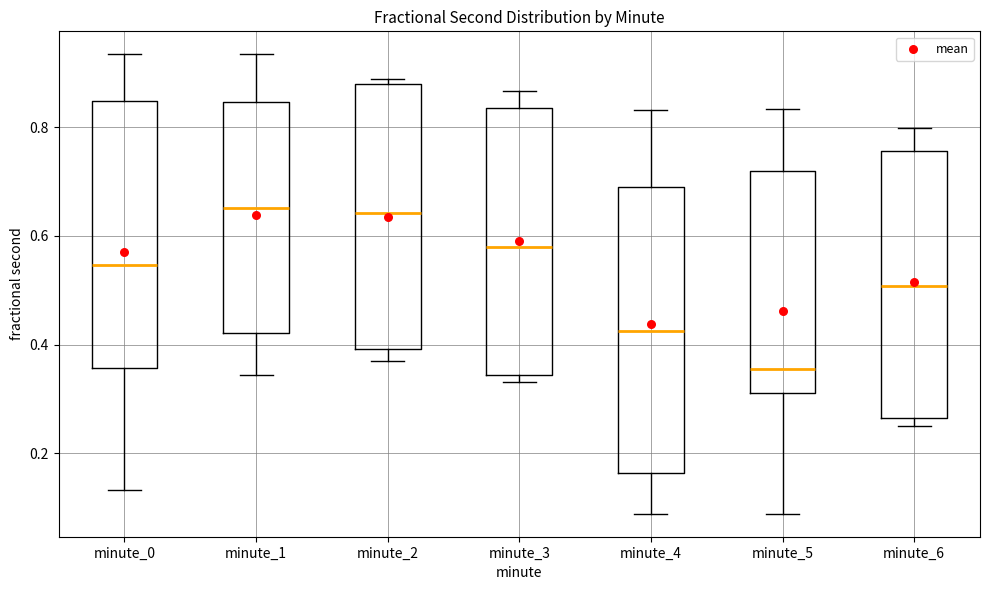

Reading left to right, read every box against the y-axis: the position of its median line, the range the box covers, and the ends of its whiskers. The values are not printed on the chart, so give them approximately, as read against the axis.

minute_0: median 0.54, box 0.36 to 0.84, whiskers 0.14 to 0.94
minute_1: median 0.66, box 0.42 to 0.84, whiskers 0.34 to 0.94
minute_2: median 0.64, box 0.40 to 0.88, whiskers 0.36 to 0.88 (just above the box's upper edge)
minute_3: median 0.58, box 0.34 to 0.84, whiskers 0.34 (just below the box's lower edge) to 0.86
minute_4: median 0.42, box 0.16 to 0.68, whiskers 0.08 to 0.84
minute_5: median 0.36, box 0.32 to 0.72, whiskers 0.08 to 0.84
minute_6: median 0.50, box 0.26 to 0.76, whiskers 0.26 (just below the box's lower edge) to 0.80